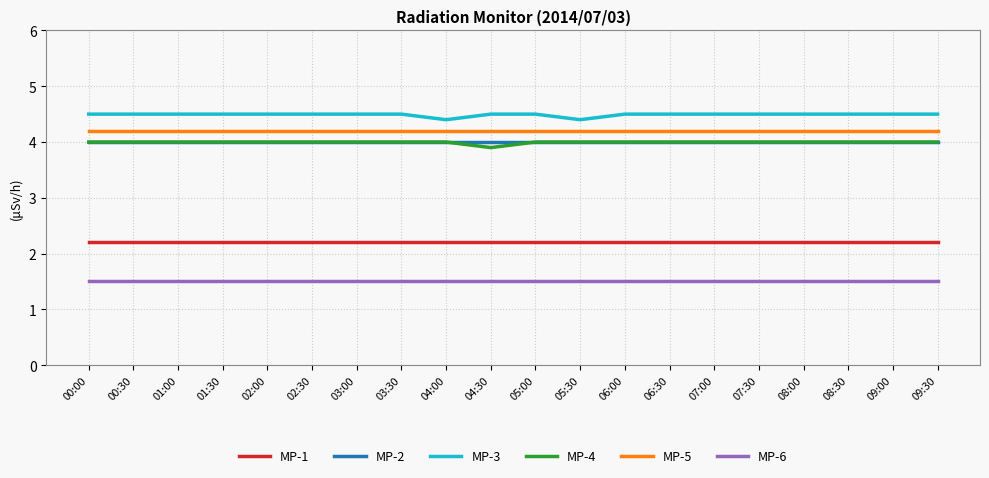

Which series has the largest total across all categories?

MP-3